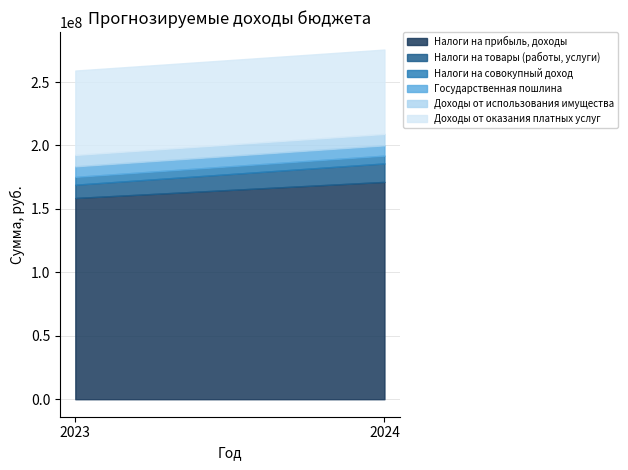

What is the maximum value shown in the chart?

171288000